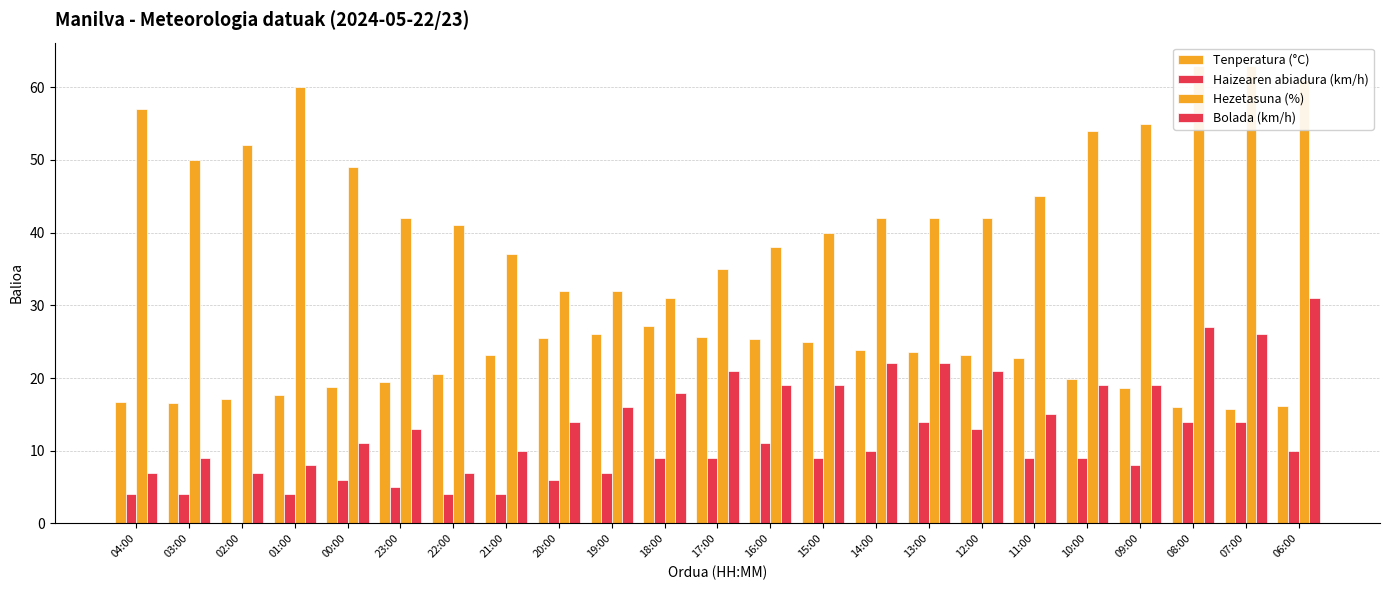

What is the greatest value displayed?

63.0